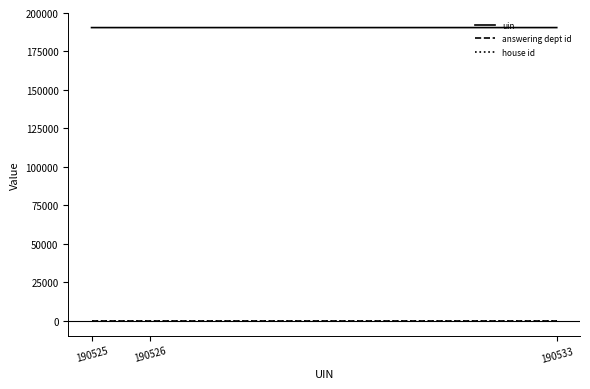

Is it true that uin equals 53302 at 190526?

False